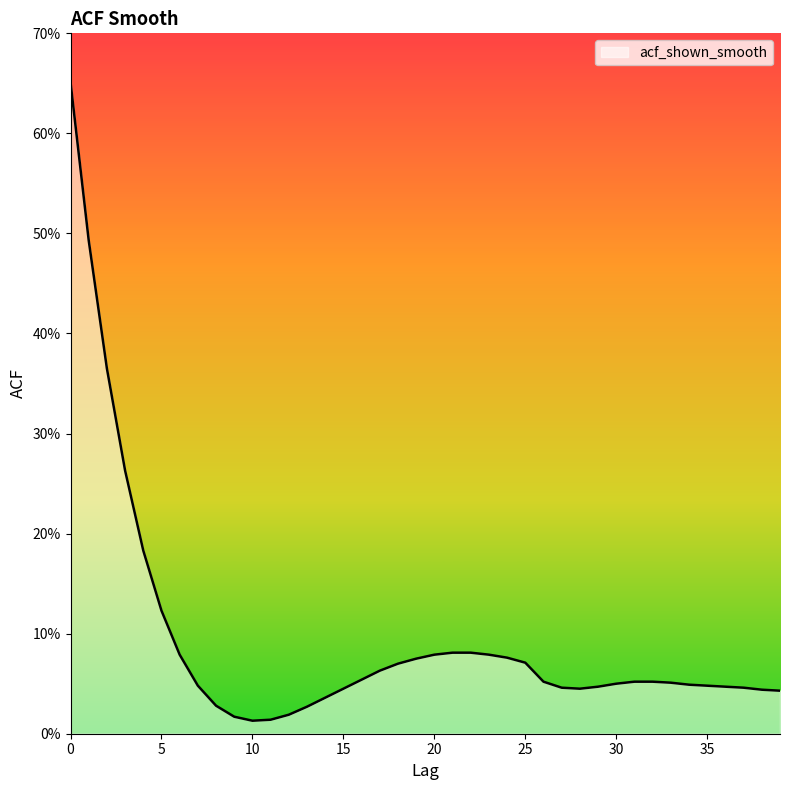

True or false: the data has more than 0 interior local peaks.

False